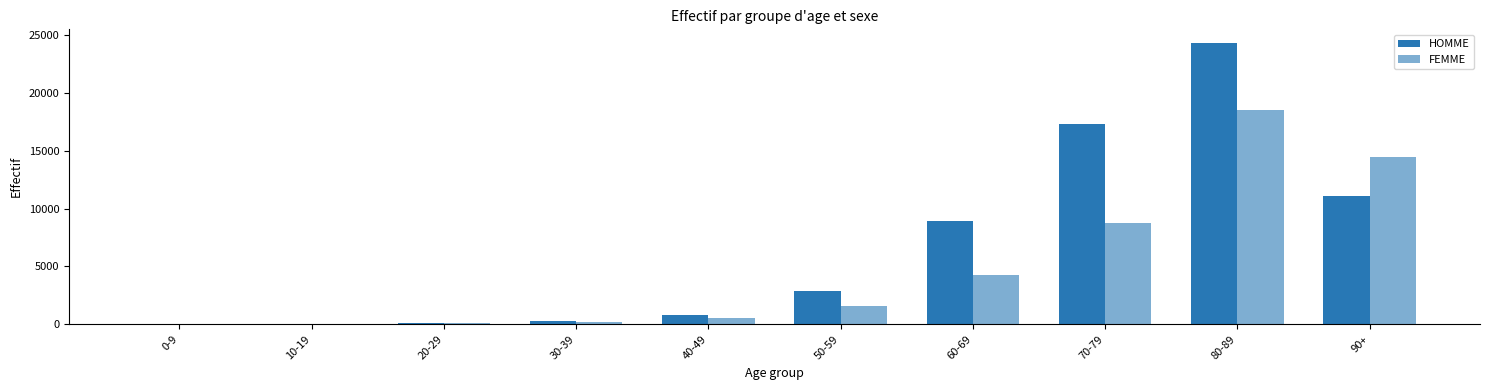

Between 10-19 and 30-39, which series saw the biggest shift?

HOMME